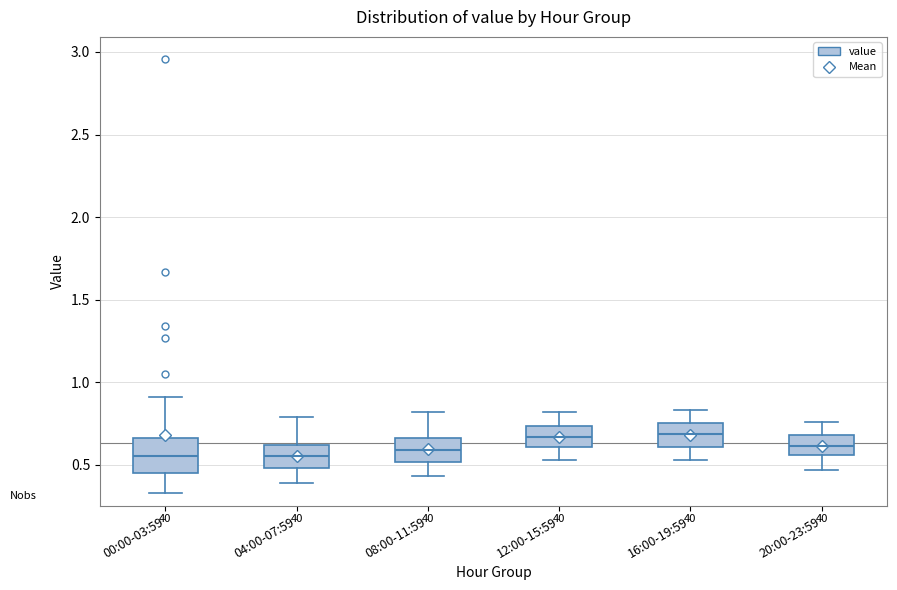

Which box is the tallest, from its lower edge to its upper edge?

00:00-03:59